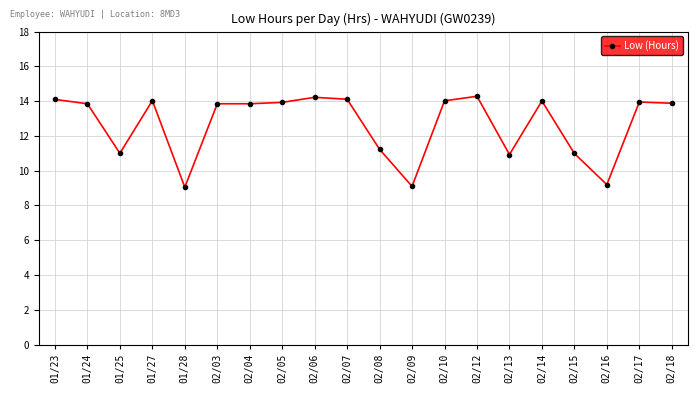

What is the average value?

12.7